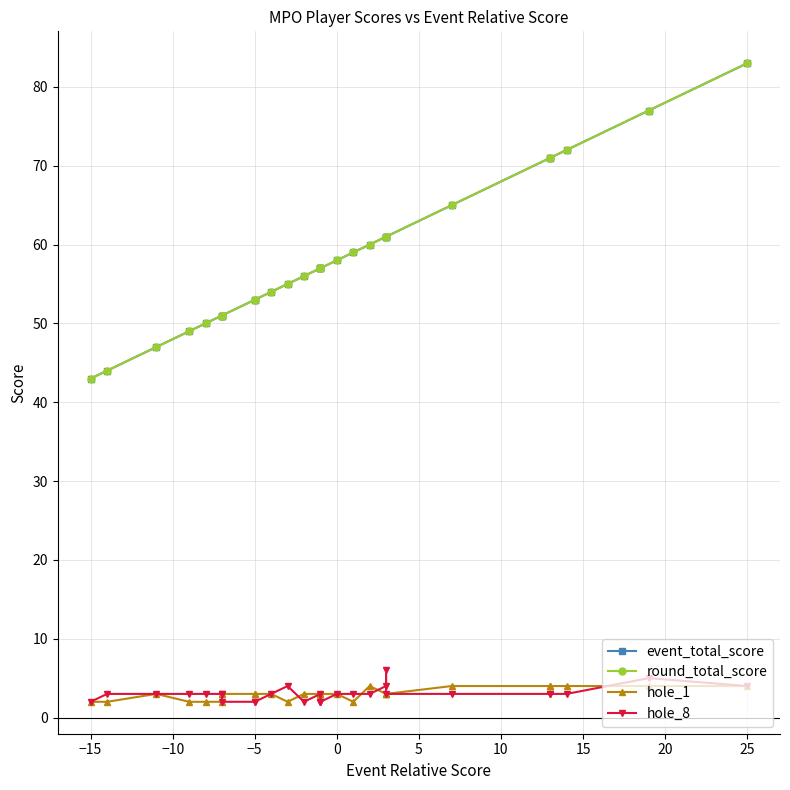

What is the difference between the second highest and minimum values in the event_total_score series?

34